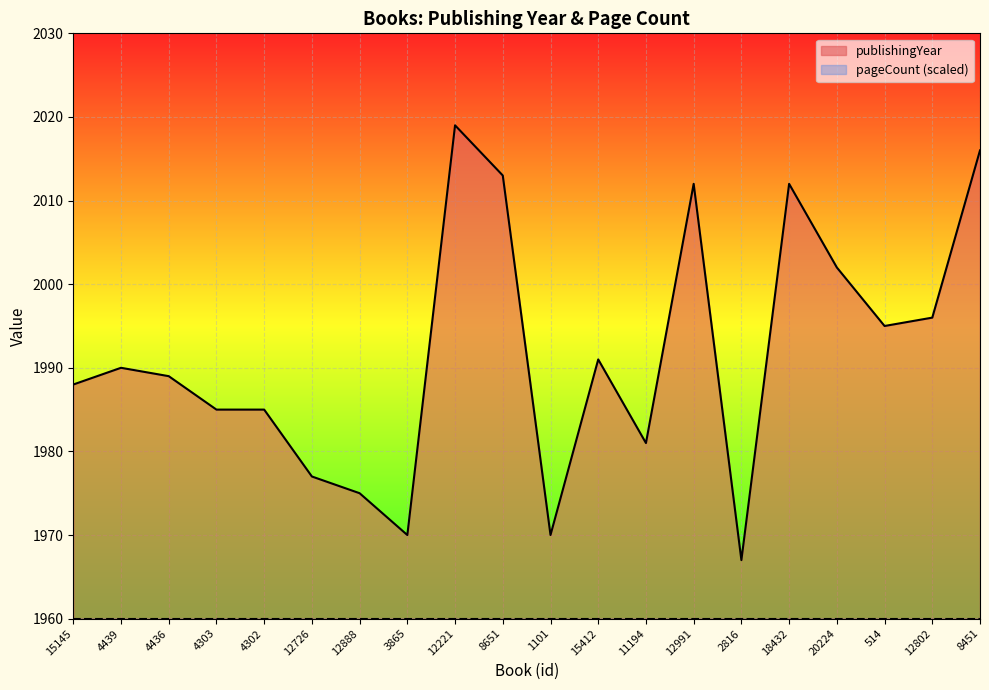

The chart shows a value of 566 at 12726. True or false?

False